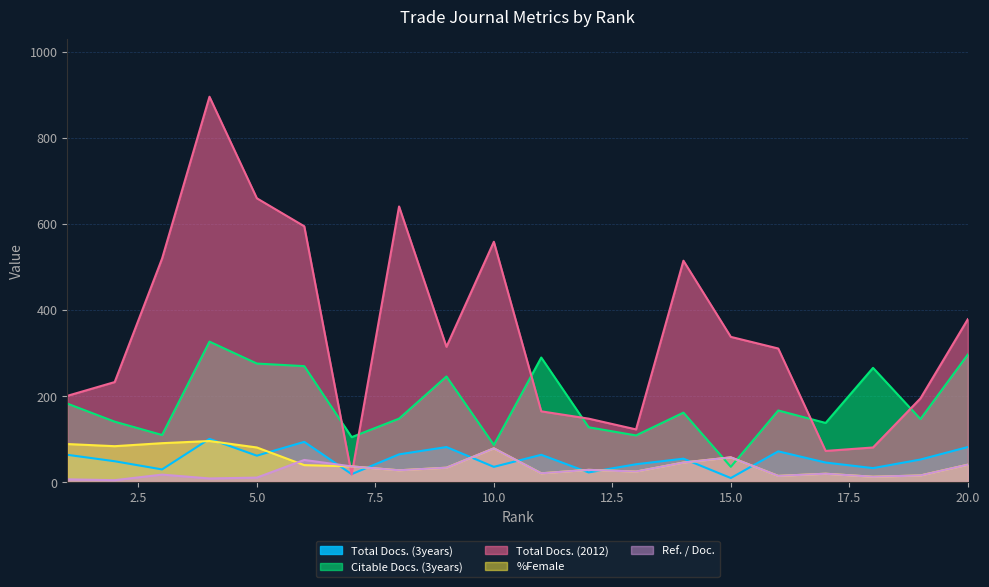

In Ref. / Doc., how many points are higher than both neighbors (excluding endpoints)?

6